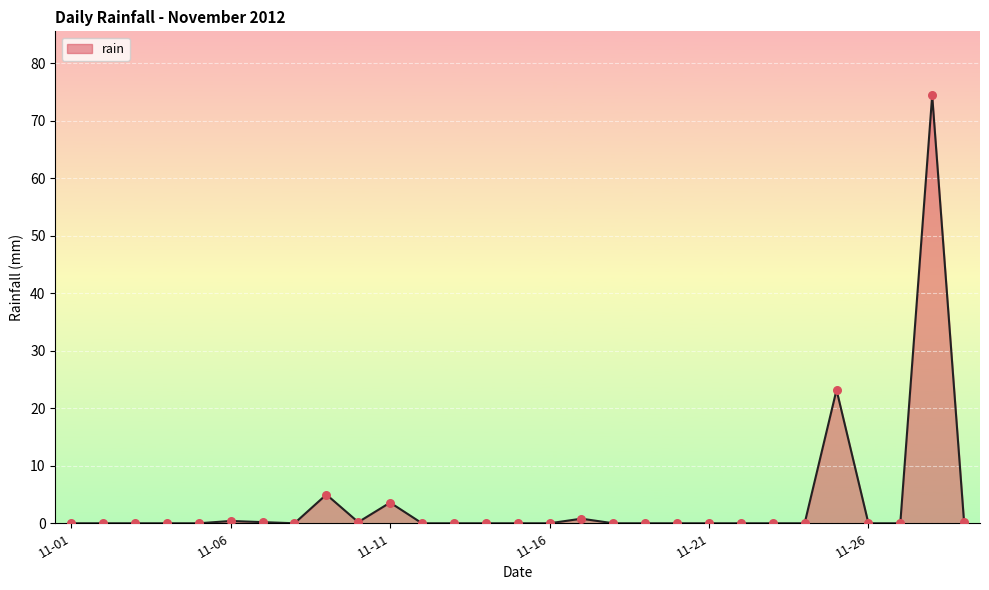

What is the difference between the maximum and minimum values?

74.4